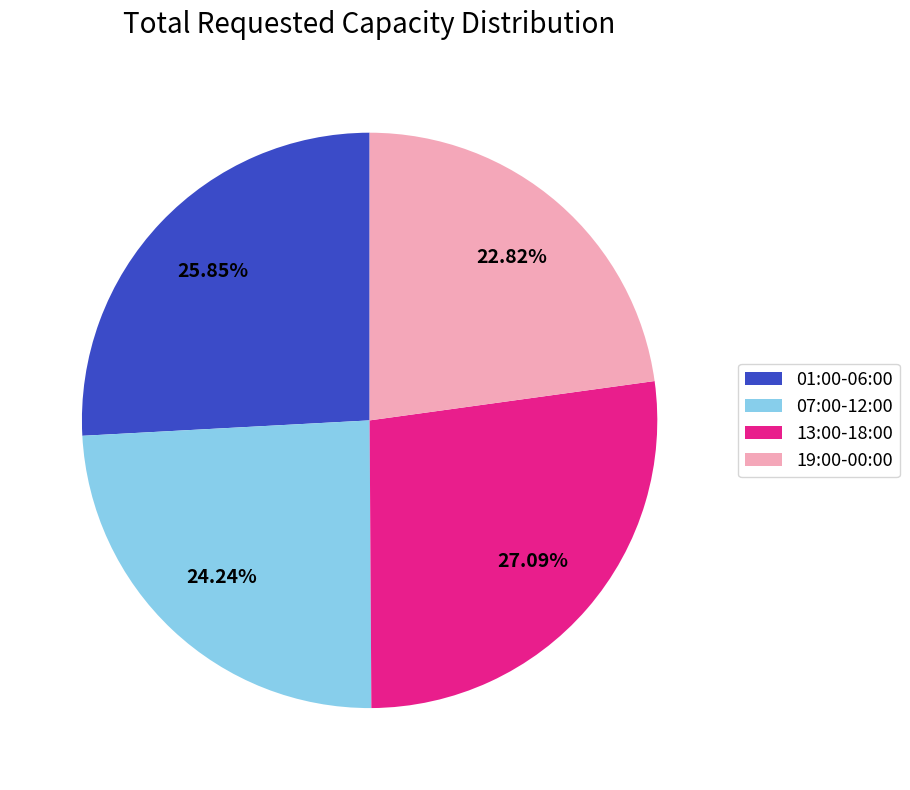

Do 19:00-00:00 and 01:00-06:00 together represent more than half of the pie?

No